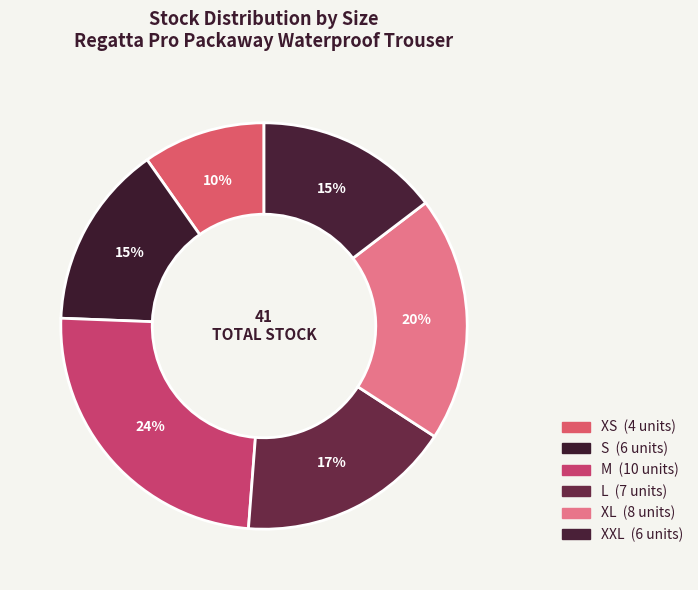

What is the ratio of the value at XXL to the value at S?

1.0